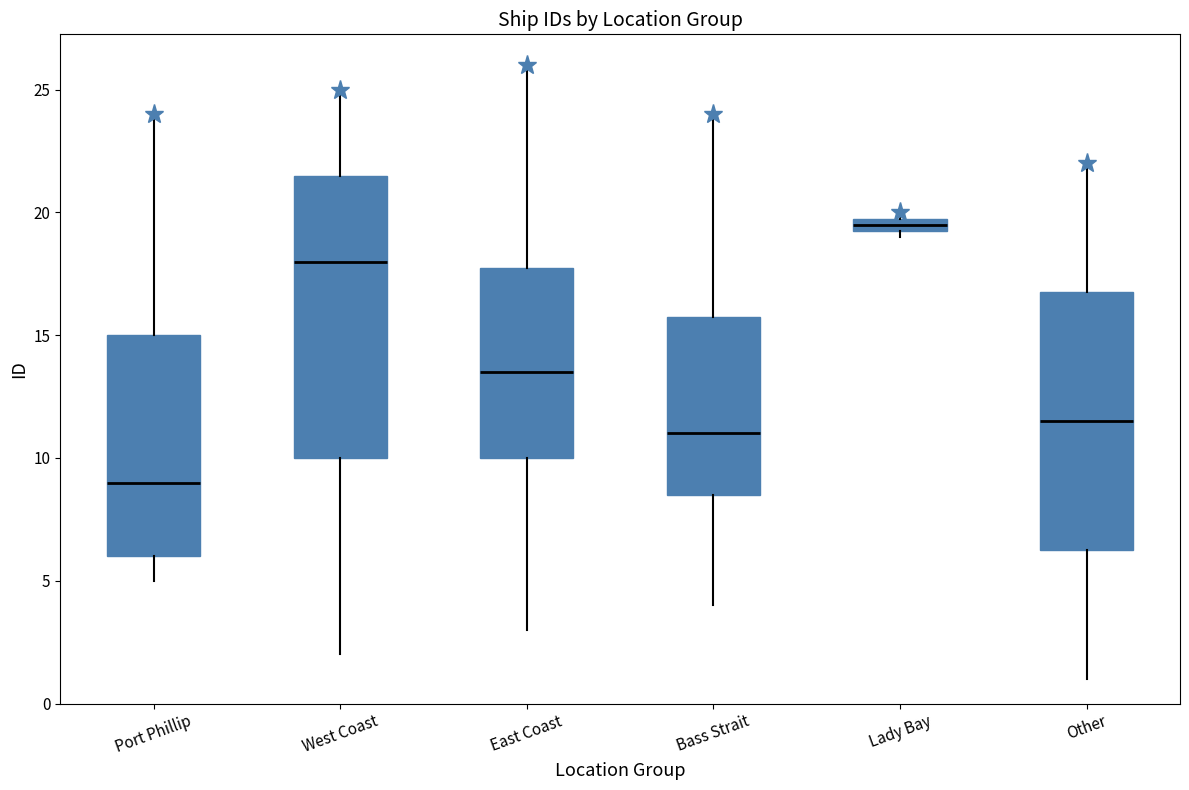

Which box's median line is the lowest?

Port Phillip